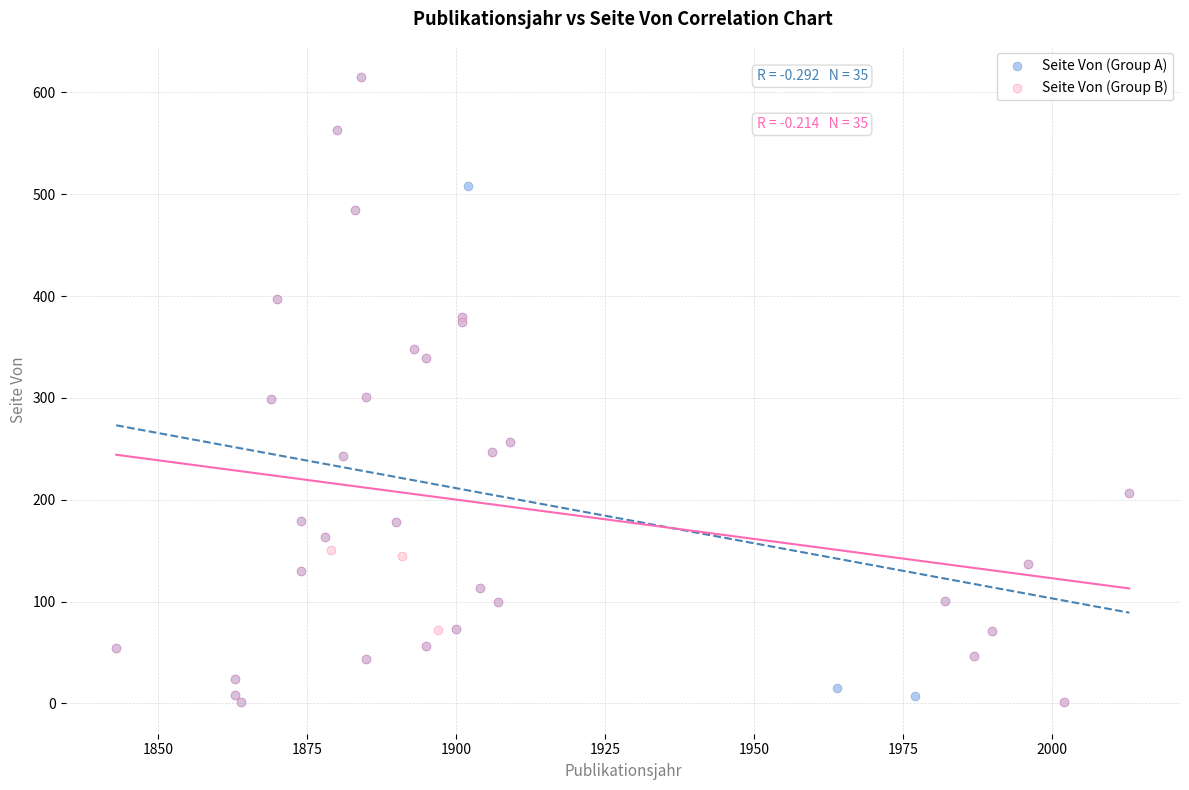

What are all the series names shown in the legend?

Seite Von (Group A), Seite Von (Group B)